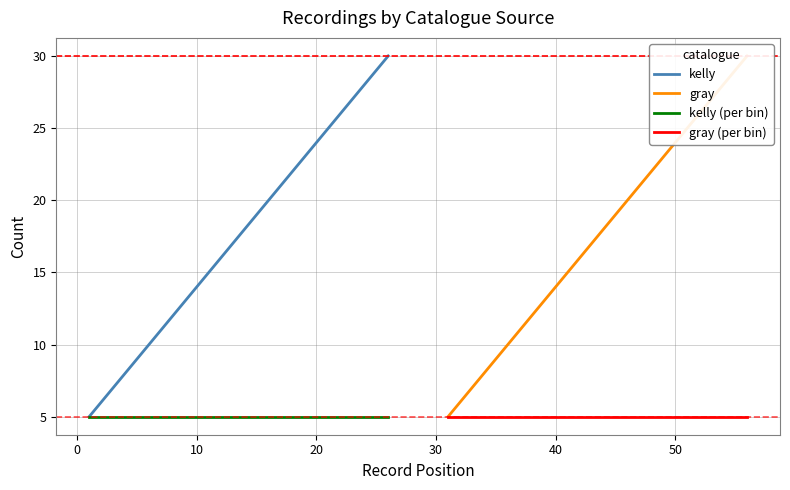

What is the highest value of the kelly (per bin) series?

5